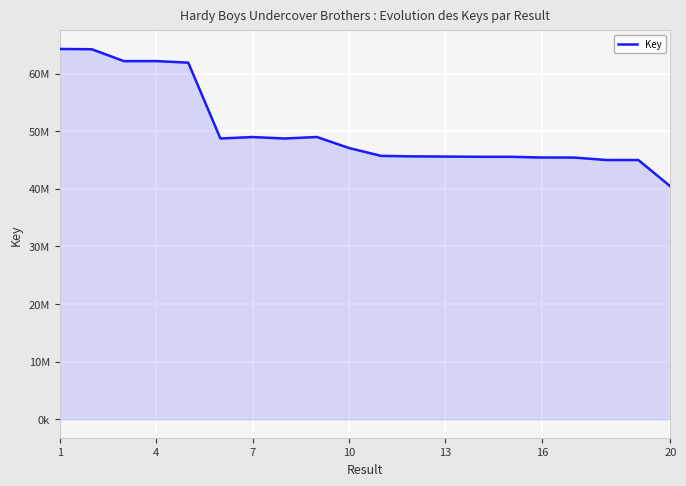

Does the chart display data point markers on the line(s)?

No